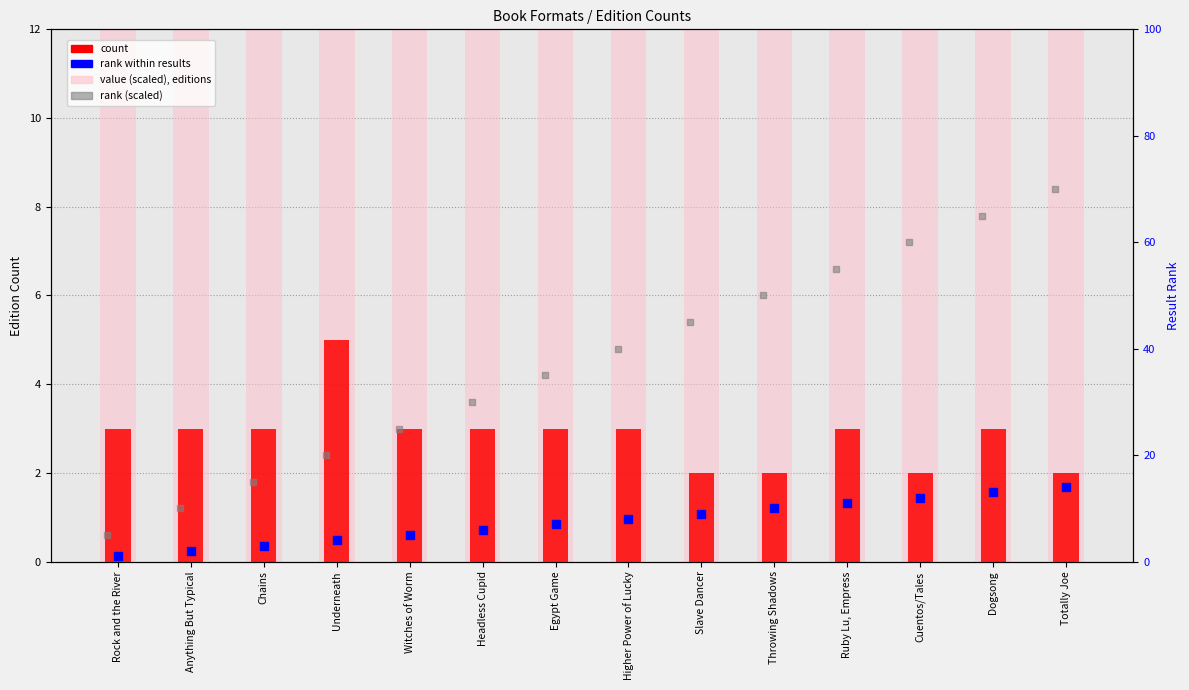

Which series has the largest Y range (max minus min)?

rank (scaled)